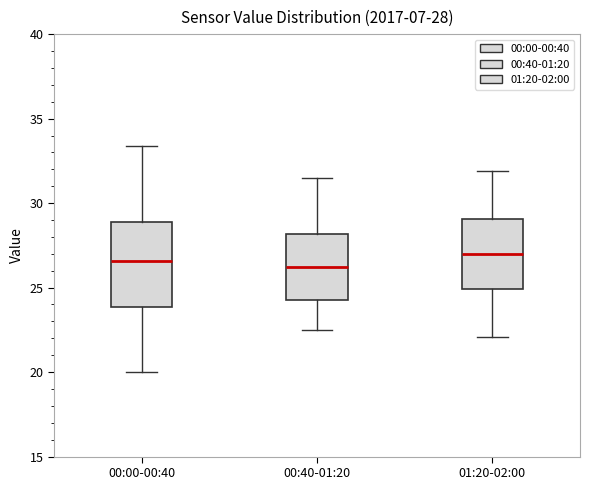

Which box is the tallest, from its lower edge to its upper edge?

00:00-00:40